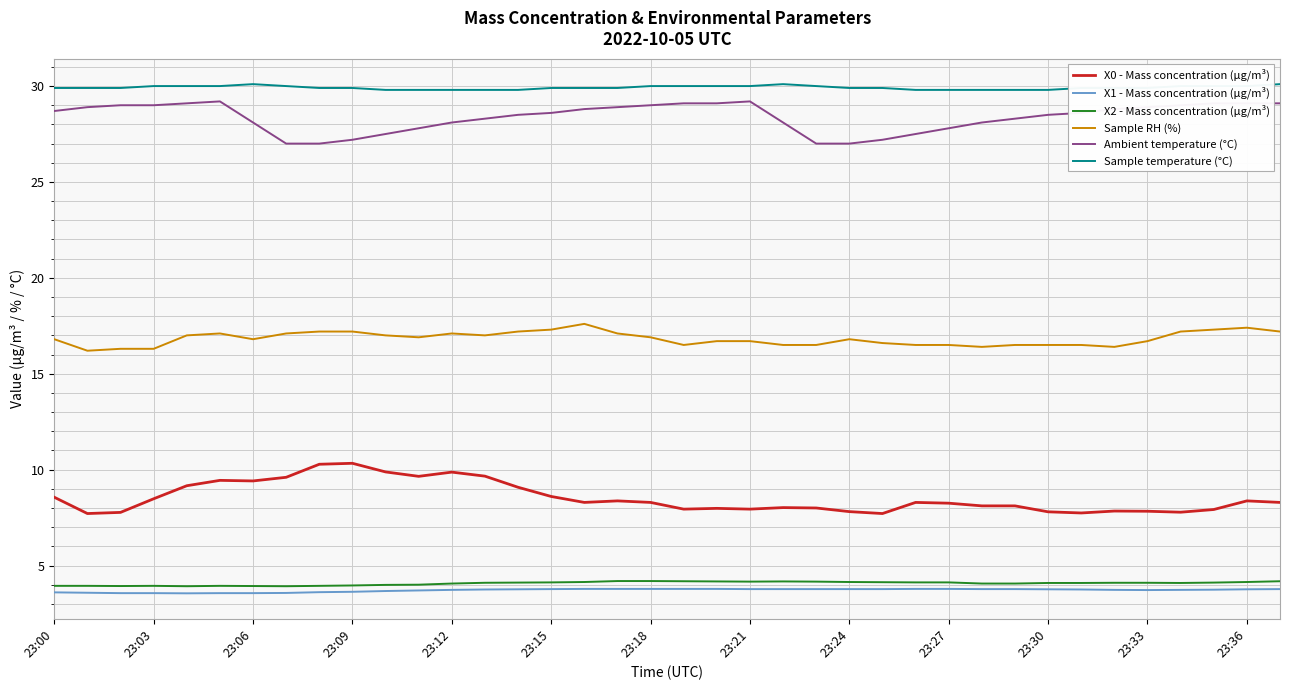

Count the X1 - Mass concentration (μg/m³) values in the range 3 to 4.

38